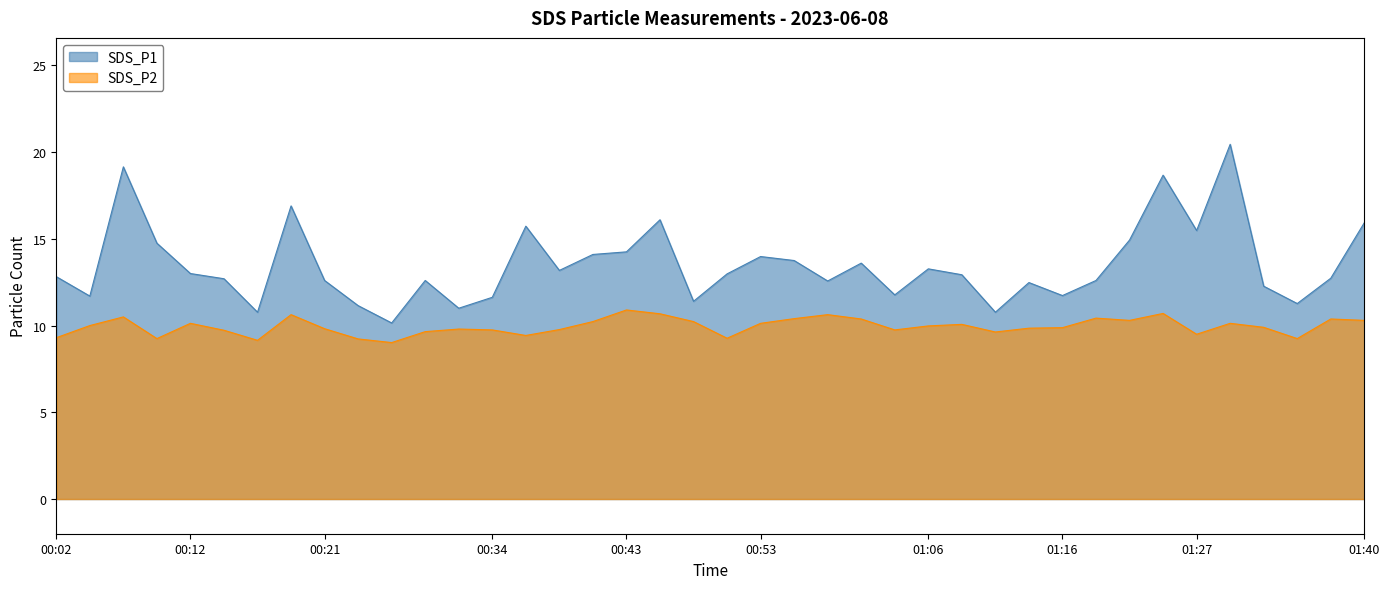

What is the sum of the SDS_P1 values at 00:53 and 00:21?

26.6